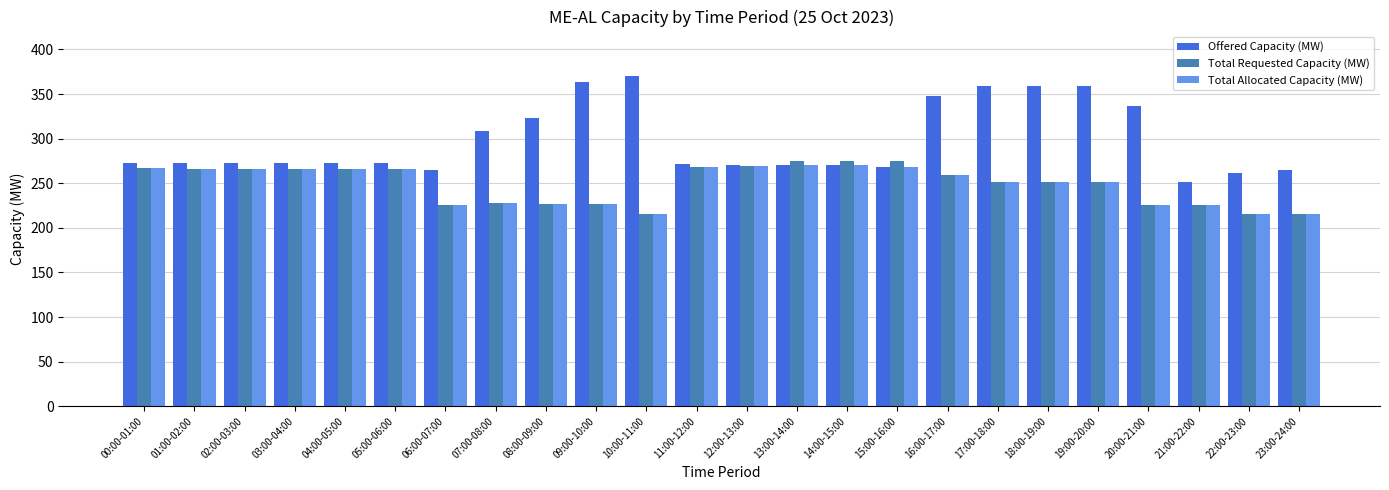

How many data points in Total Allocated Capacity (MW) are less than 259?

12